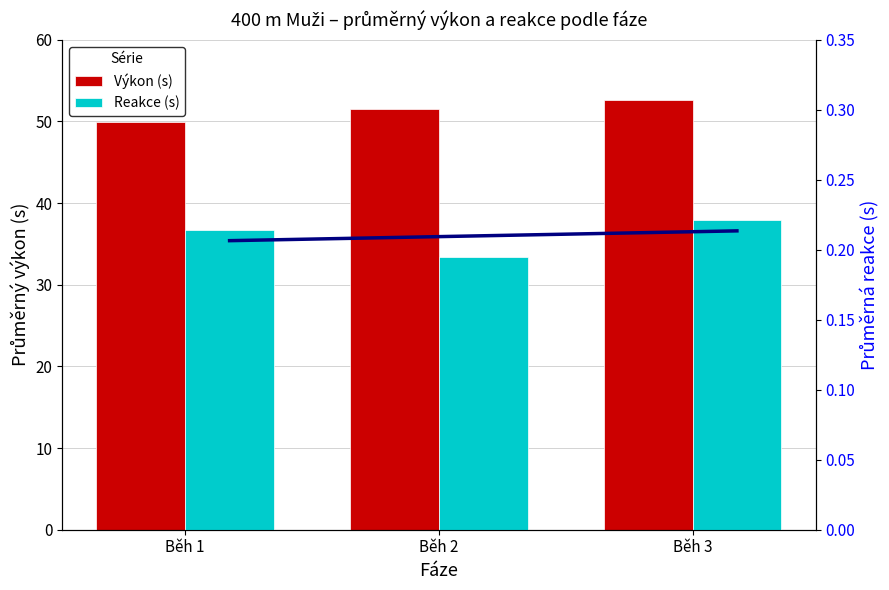

Reading right to left, extract all data points from this chart.

Výkon (s): 52.6	51.5	50.0
Reakce (s): 0.2	0.2	0.2